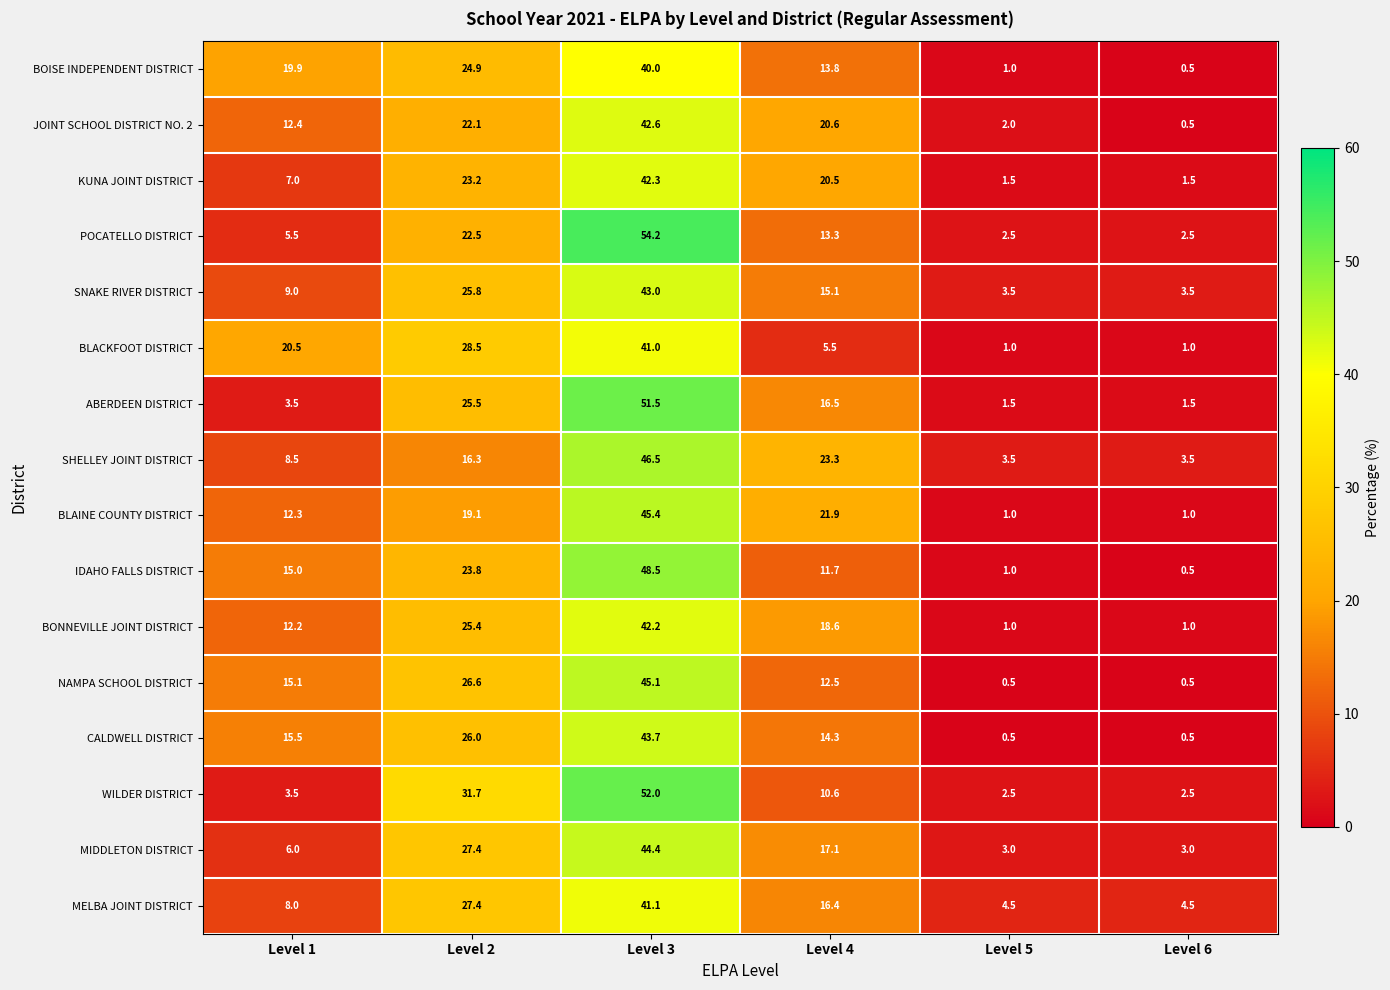

What is the spread (max minus min) of values at Level 3?

14.2